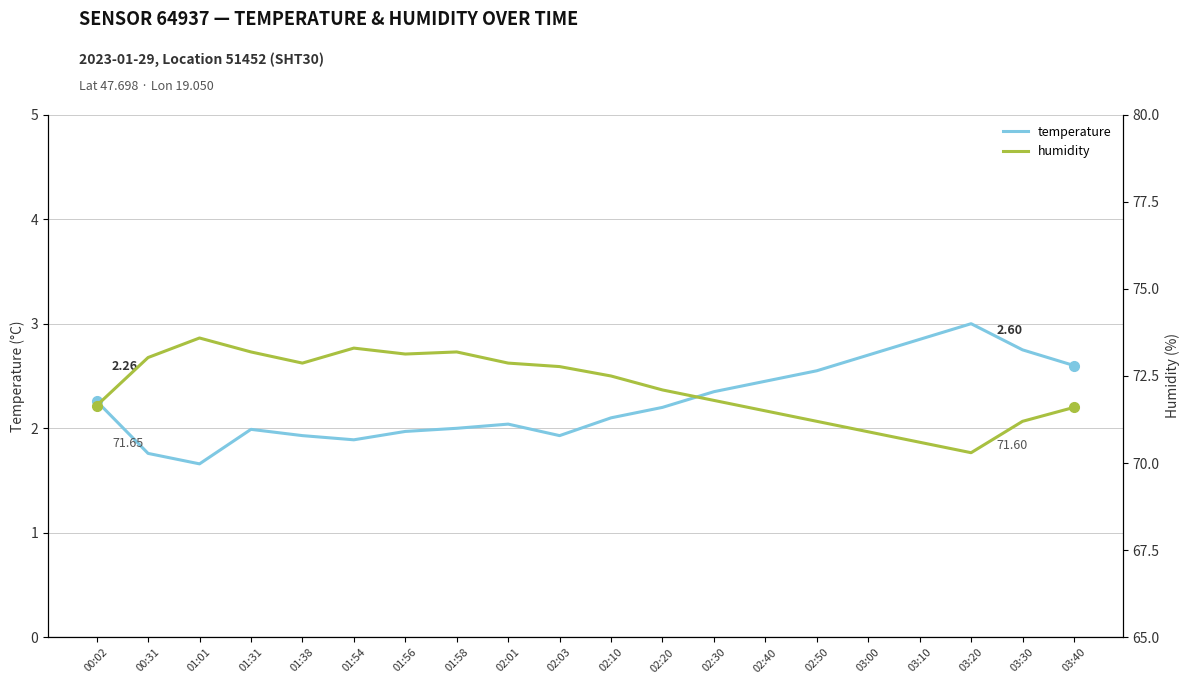

Which label corresponds to the largest value in the chart?

01:01